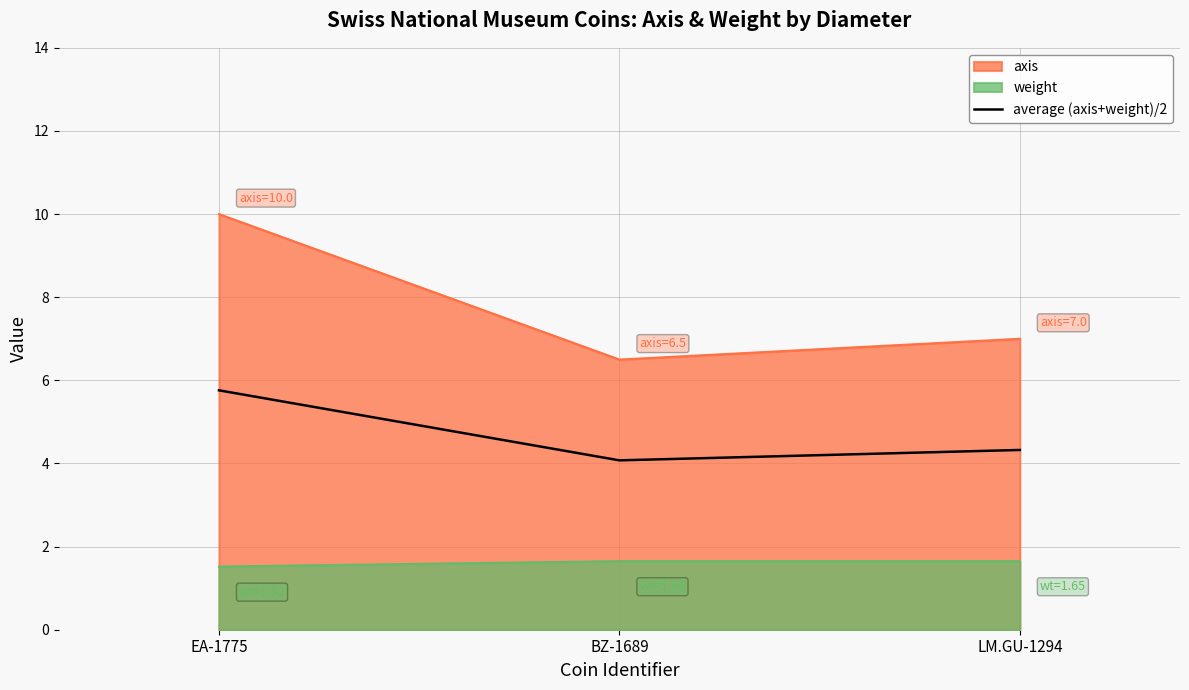

List the labels in order of value, largest first.

EA-1775, LM.GU-1294, BZ-1689